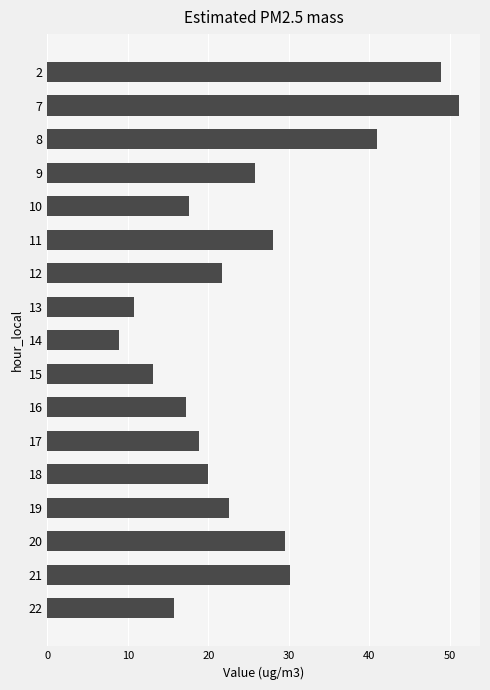

What is the difference between the maximum and minimum values?

42.3